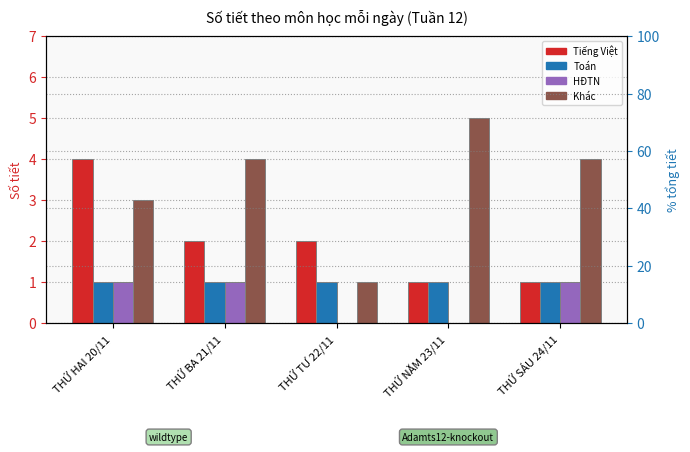

Which has a higher value, THỨ NĂM 23/11 or THỨ BA 21/11?

THỨ BA 21/11